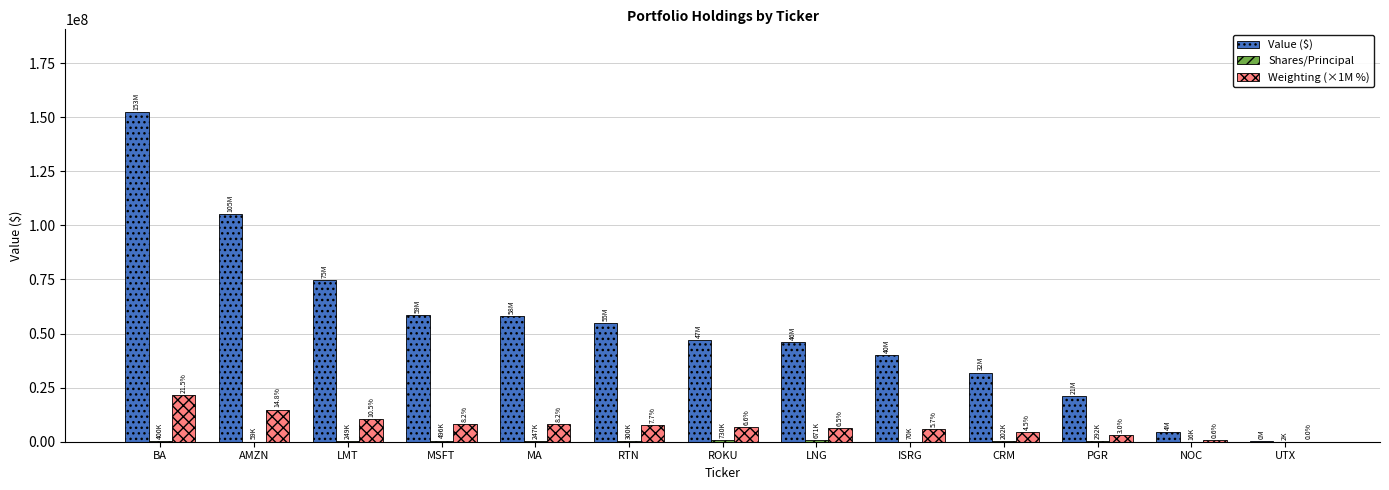

At which category is the sum across all series the highest?

BA